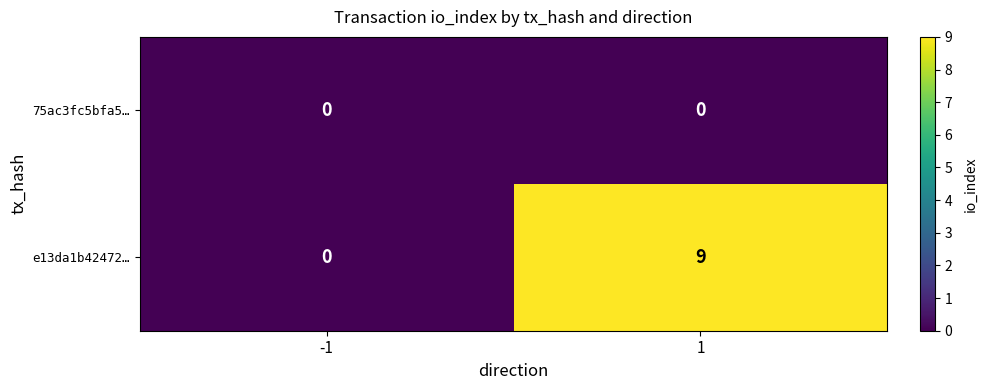

What is the maximum value shown in the chart?

9